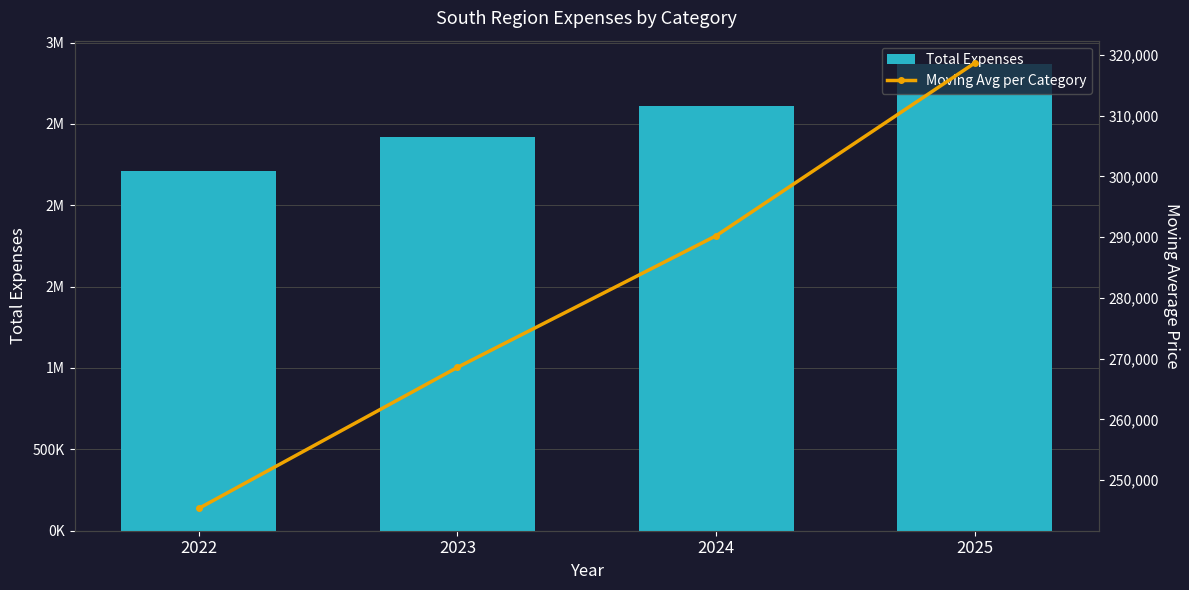

Which category has the highest value across all series?

2025